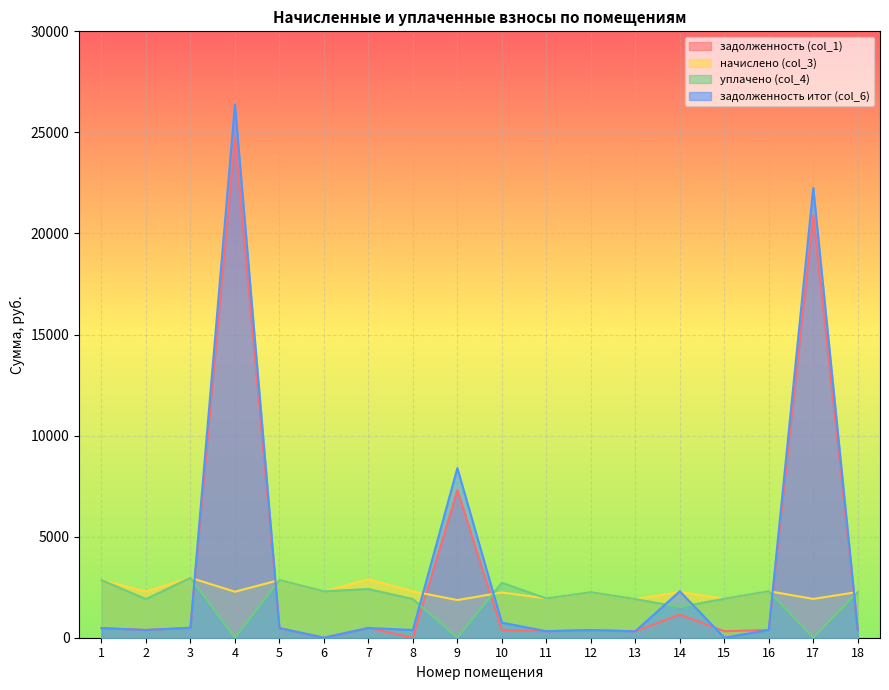

True or false: задолженность итог (col_6) has more than 0 interior local peaks.

True